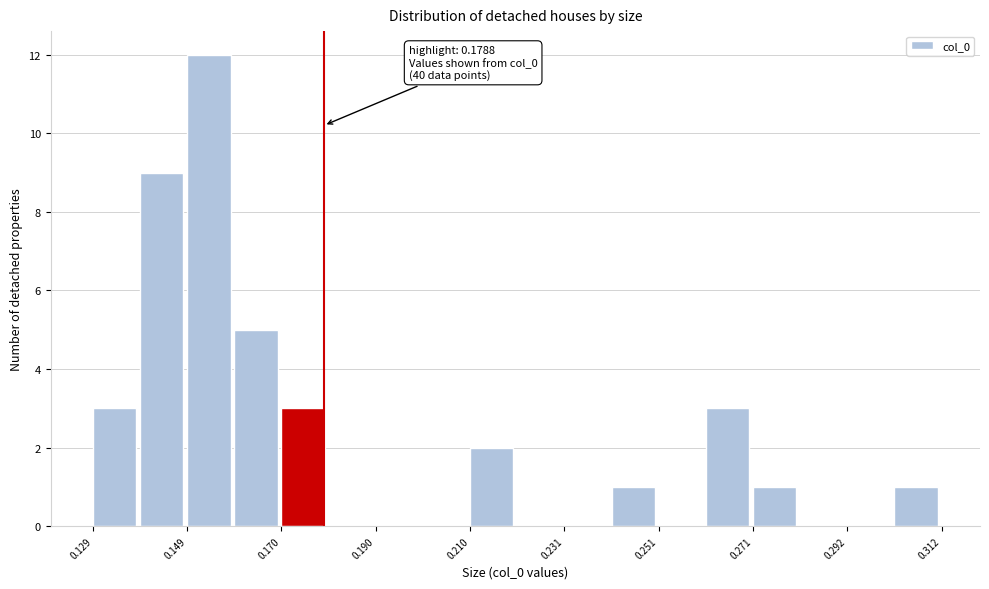

Read against the x-axis, roughly where is the centre of the tallest bar?

0.155